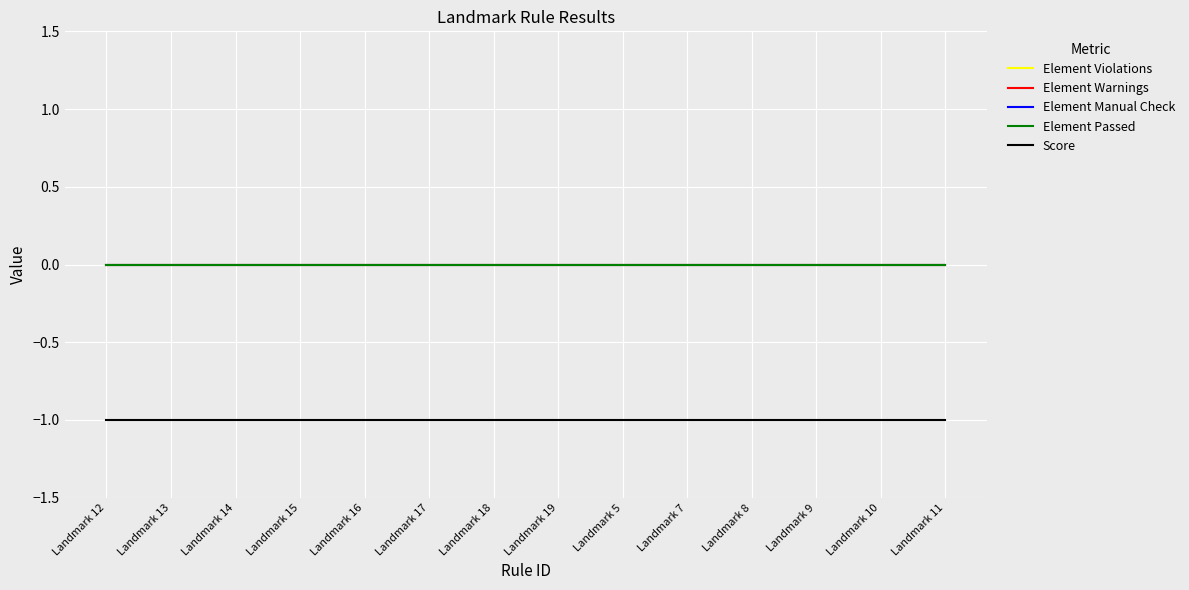

True or false: Element Passed and Element Manual Check intersect in this chart.

False